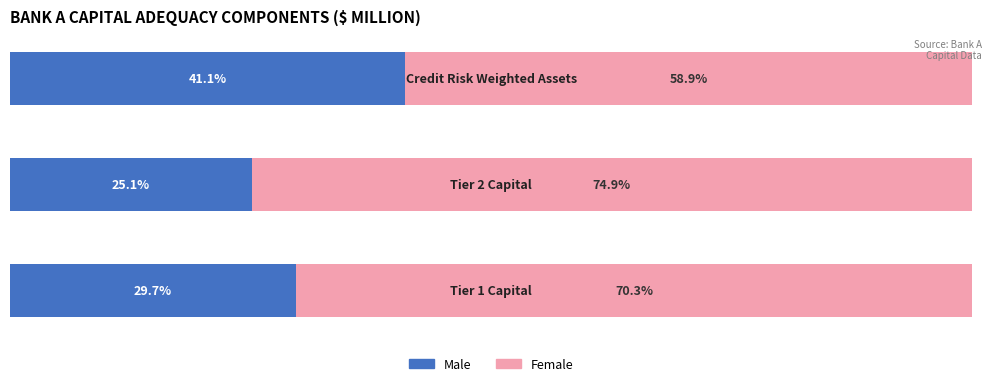

Reading left to right, list all the values displayed in this chart.

Male: 29.7	25.1	41.1
Female: 70.3	74.9	58.9